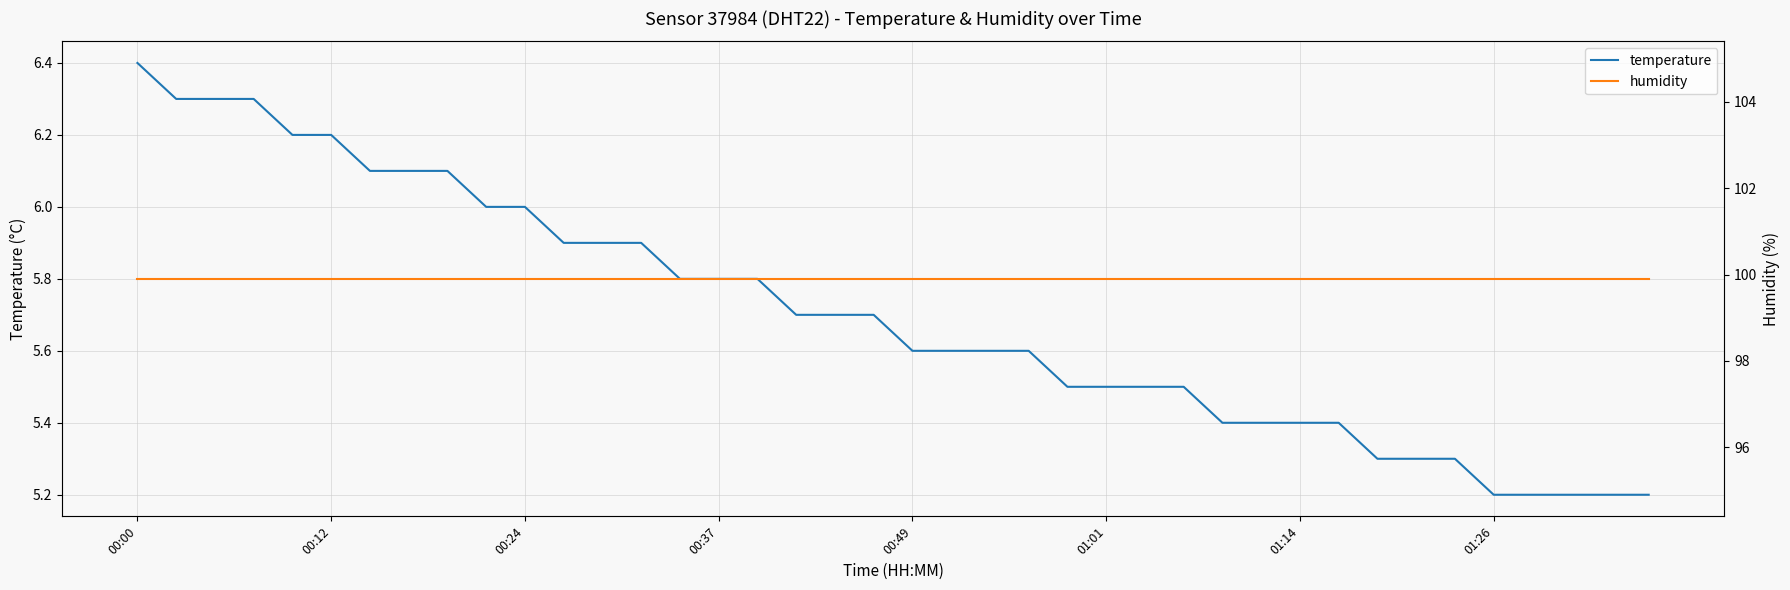

What are all the series names shown in the legend?

temperature, humidity